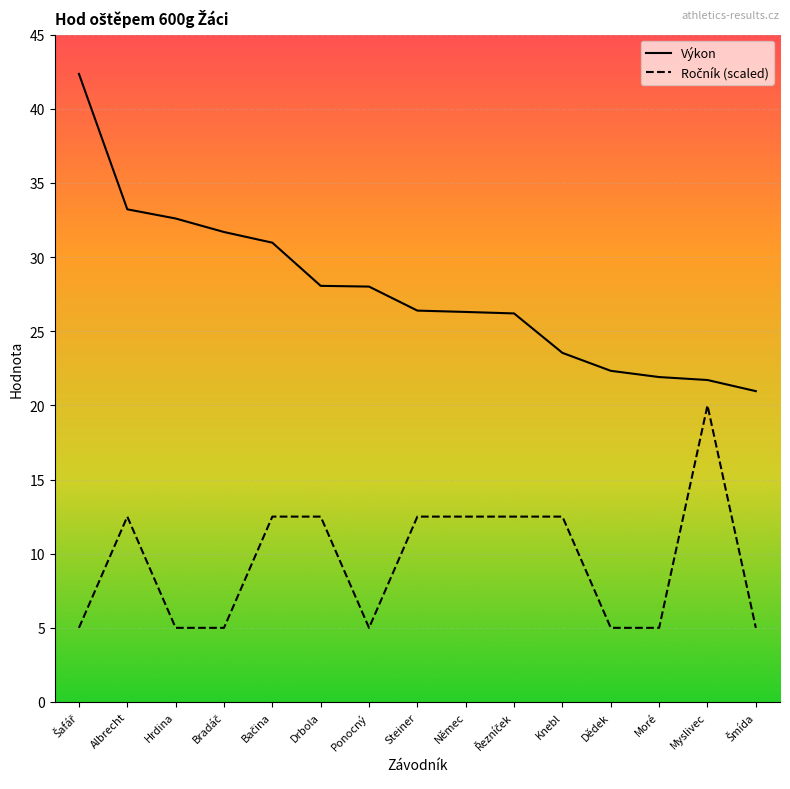

Is it true that Výkon equals 48.2 at Drbola?

False